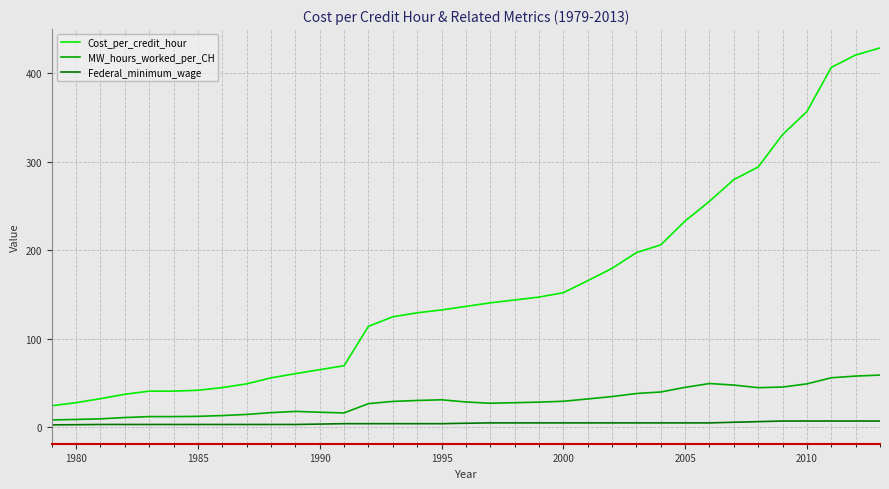

Which series has the widest spread of values?

Cost_per_credit_hour